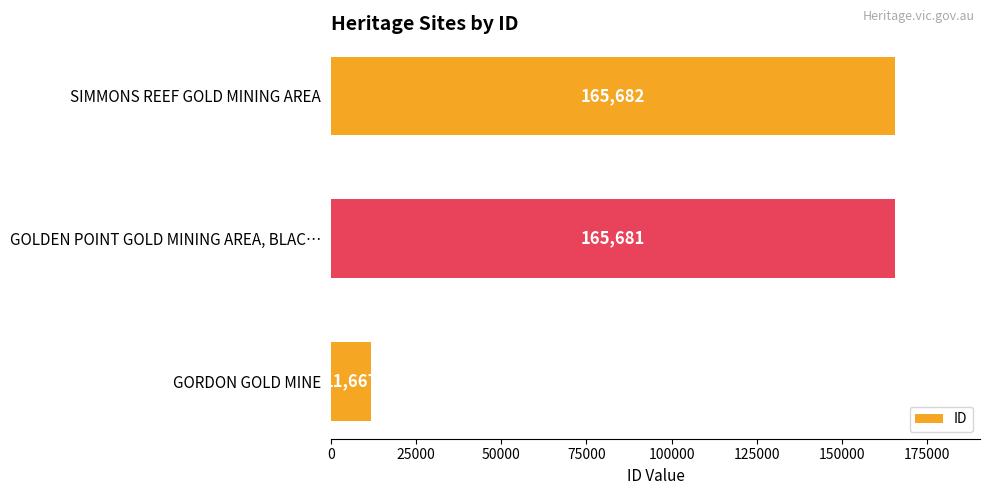

How many bars are there in total?

3